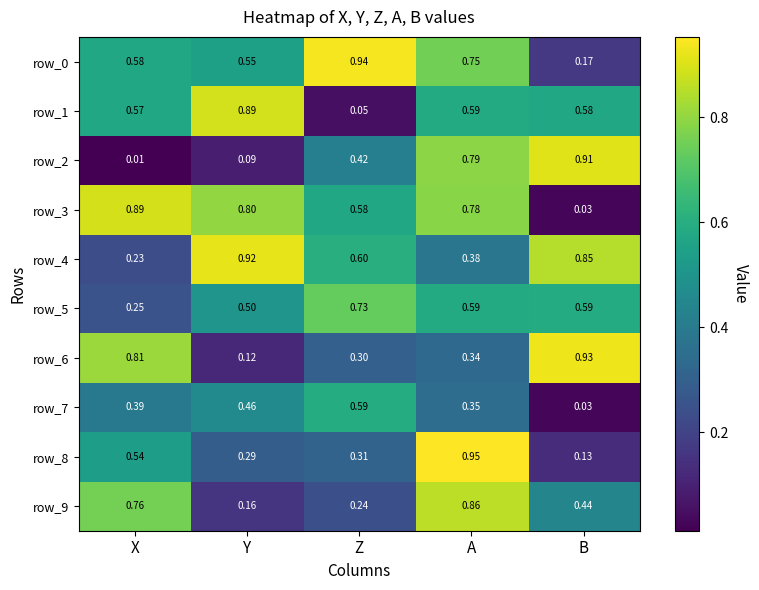

At which label is row_3 closest to 0?

B